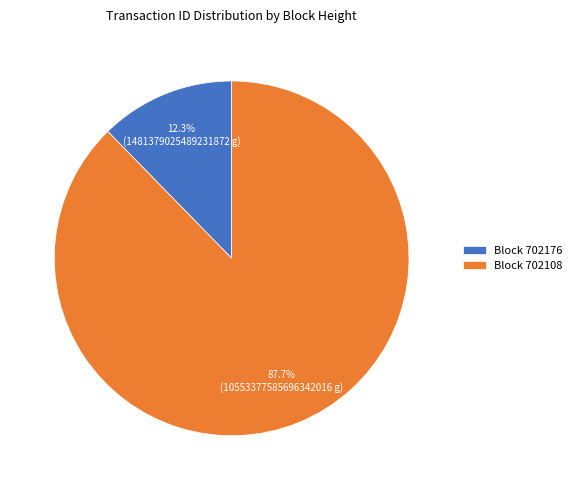

Count the number of slices in the pie.

2